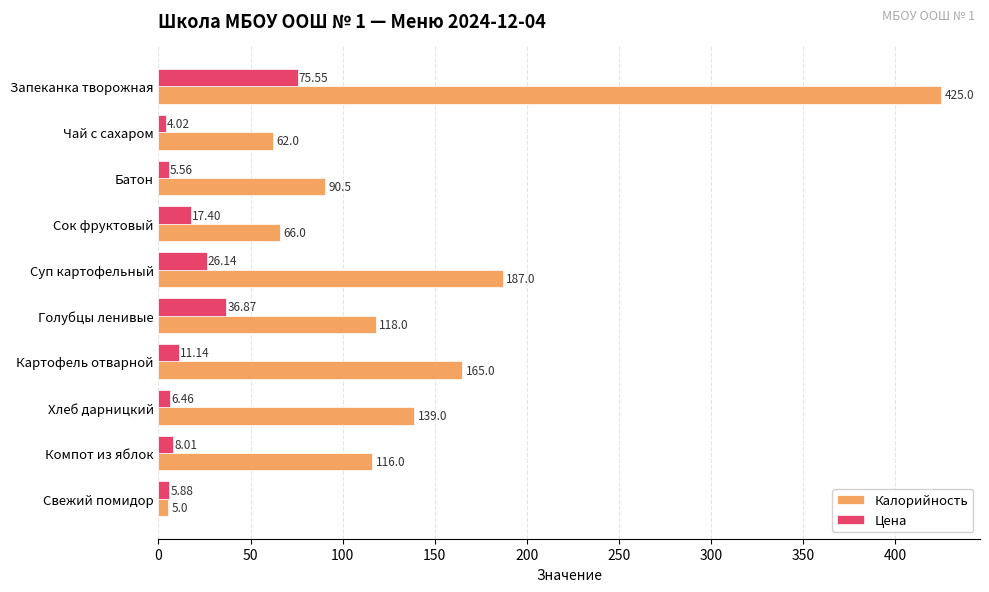

Is the value of Калорийность at Компот из яблок greater than the value of Цена at Сок фруктовый?

Yes